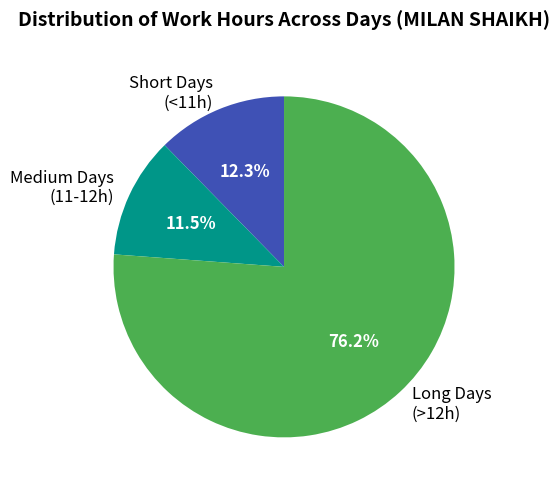

How many segments does this pie chart have?

3